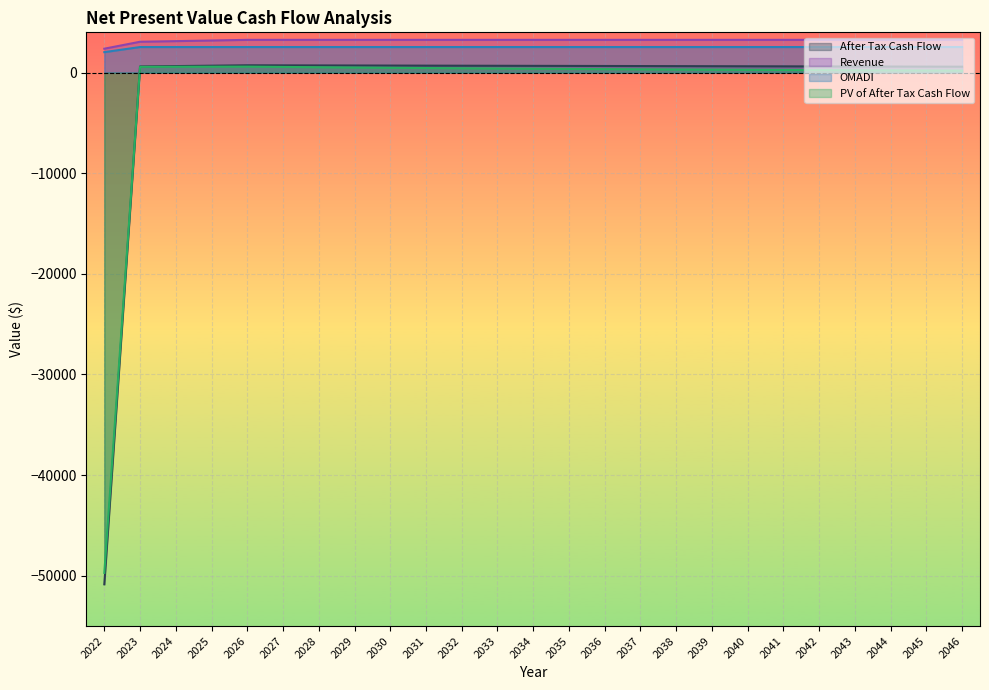

List the labels in order of OMADI value, largest first.

2023, 2024, 2025, 2026, 2027, 2028, 2029, 2030, 2031, 2032, 2033, 2034, 2035, 2036, 2037, 2038, 2039, 2040, 2041, 2042, 2043, 2044, 2045, 2046, 2022